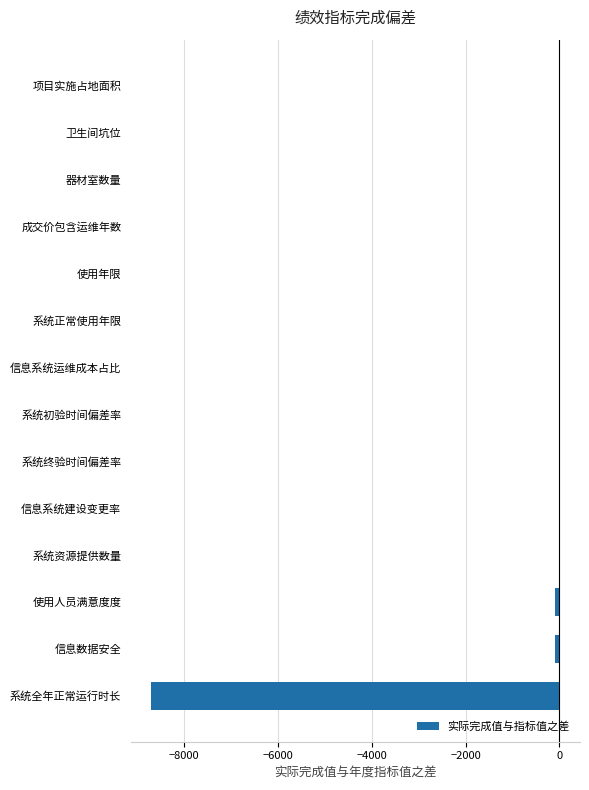

What is the approximate value at 系统全年正常运行时长?

-8700